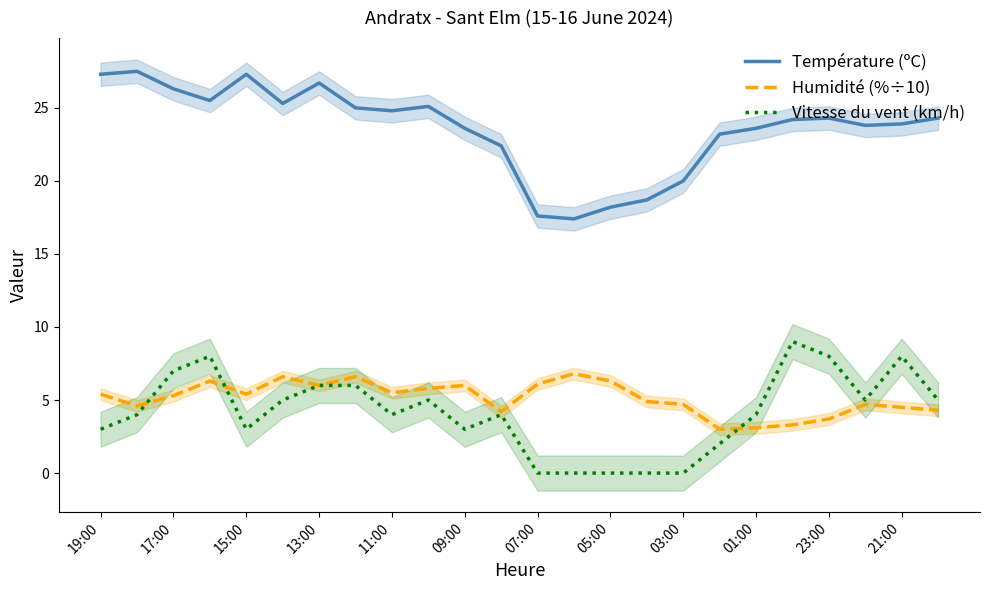

Does the chart have visible grid lines?

No